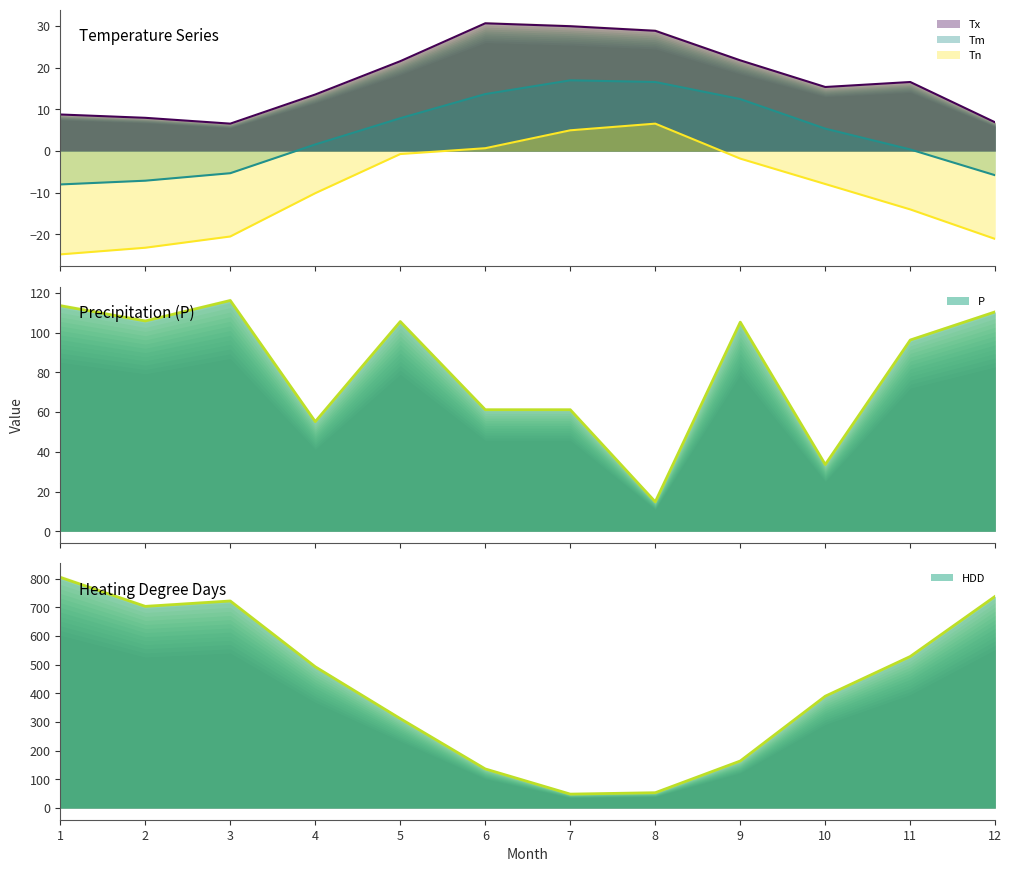

What is the minimum value shown in the chart?

-24.8